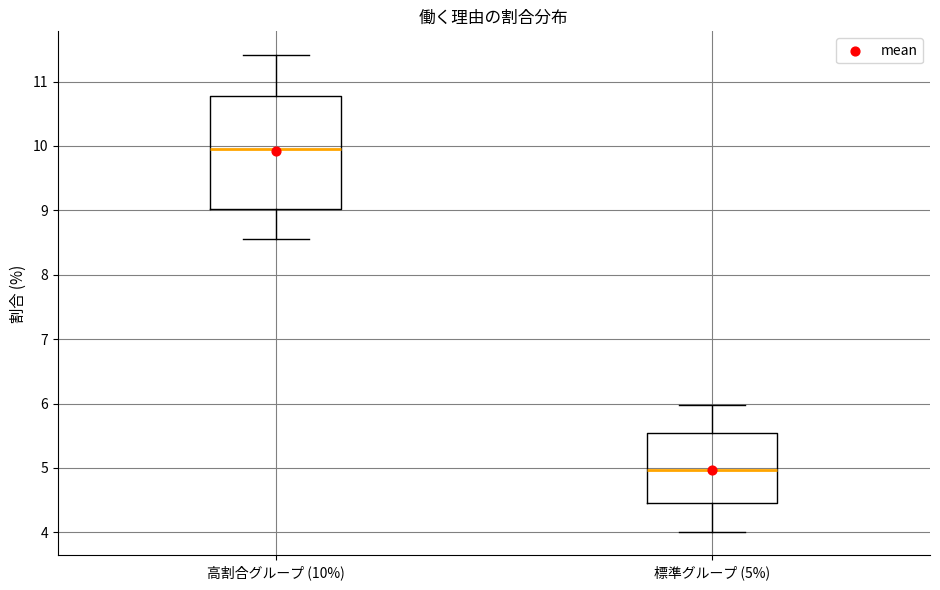

Which box's median line is the lowest?

標準グループ (5%)